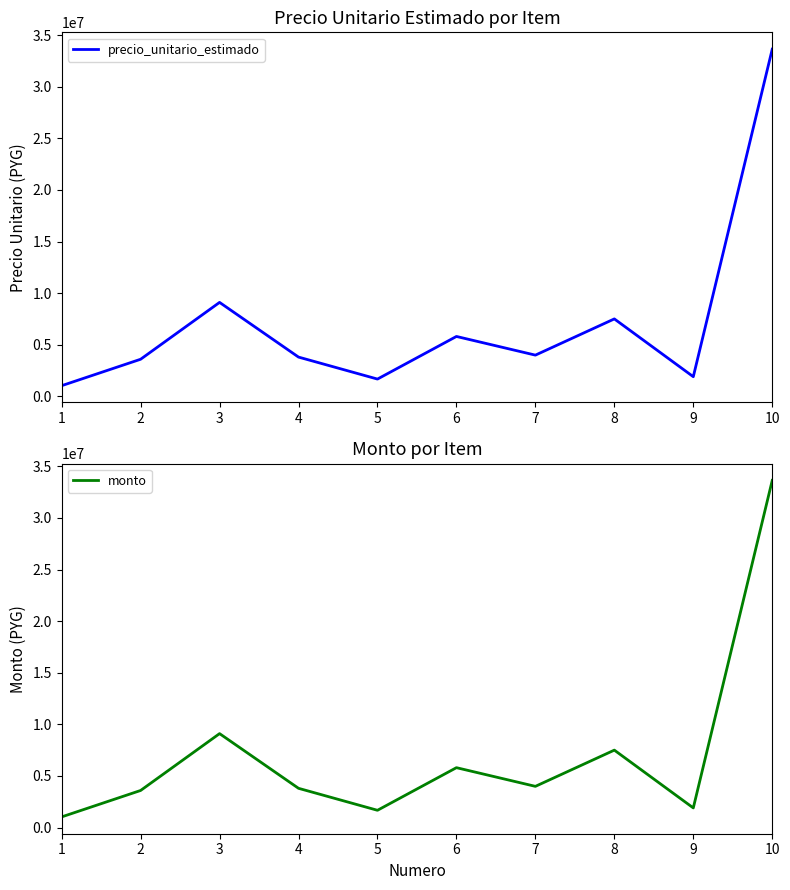

True or false: precio_unitario_estimado and monto intersect in this chart.

False